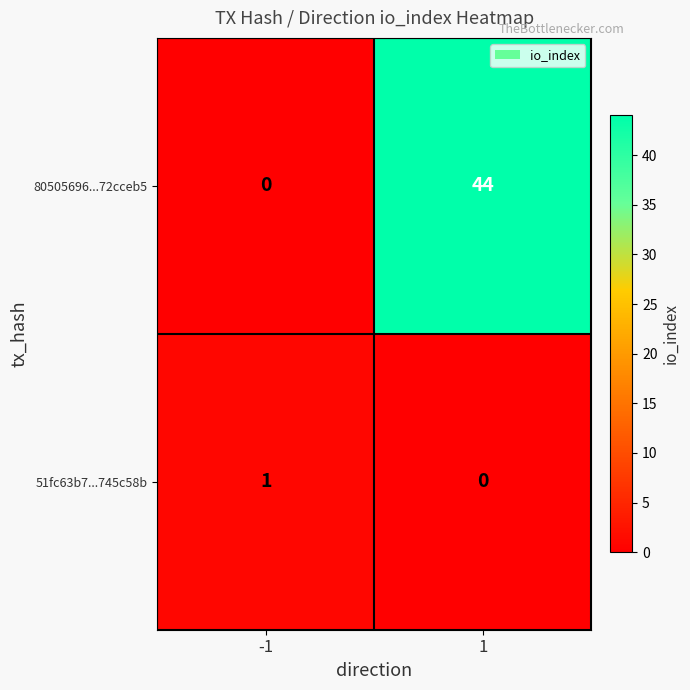

Is it true that 80505696...72cceb5 equals 44 at 1?

True